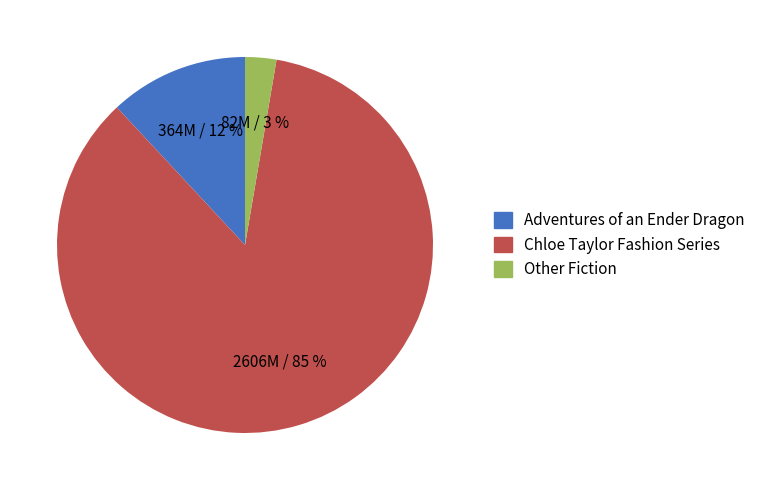

To the nearest percent, what portion does Other Fiction represent?

3%